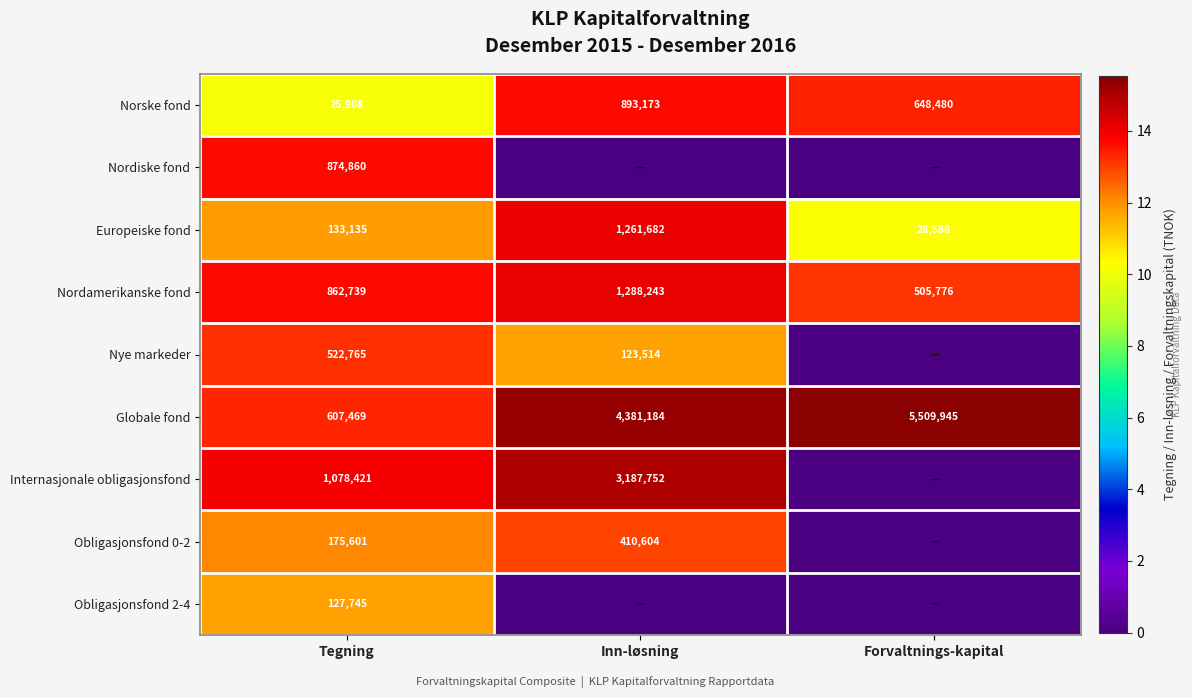

Is the value of Norske fond at Tegning greater than the value of Nye markeder at Tegning?

No